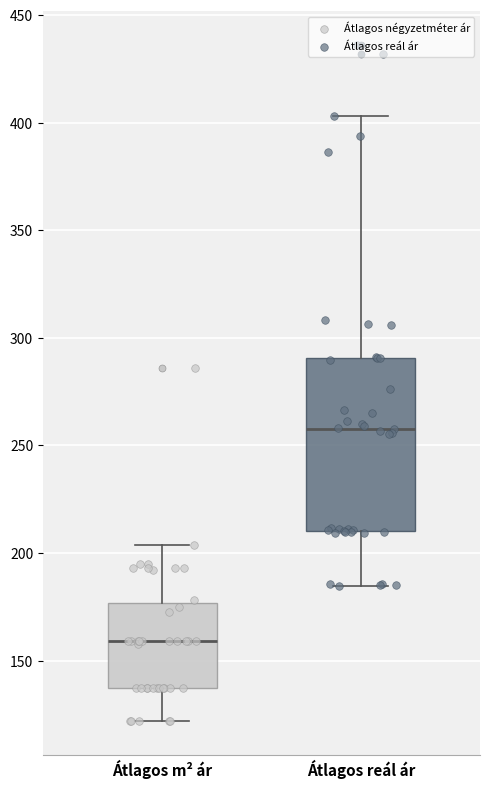

Which box is the tallest, from its lower edge to its upper edge?

Átlagos reál ár